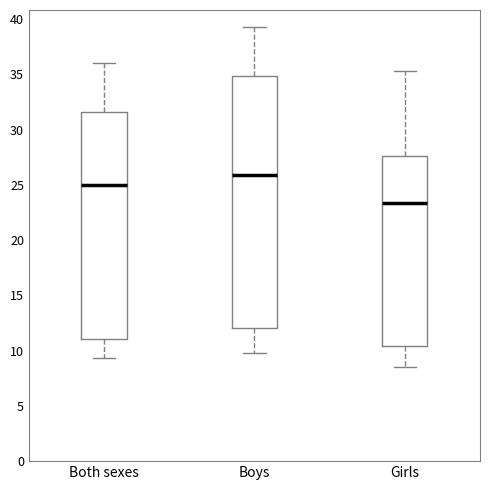

Reading left to right, read every box against the y-axis: the position of its median line, the range the box covers, and the ends of its whiskers. The values are not printed on the chart, so give them approximately, as read against the axis.

Both sexes: median 25.0, box 11.0 to 31.5, whiskers 9.5 to 36.0
Boys: median 26.0, box 12.0 to 35.0, whiskers 10.0 to 39.5
Girls: median 23.5, box 10.5 to 27.5, whiskers 8.5 to 35.5